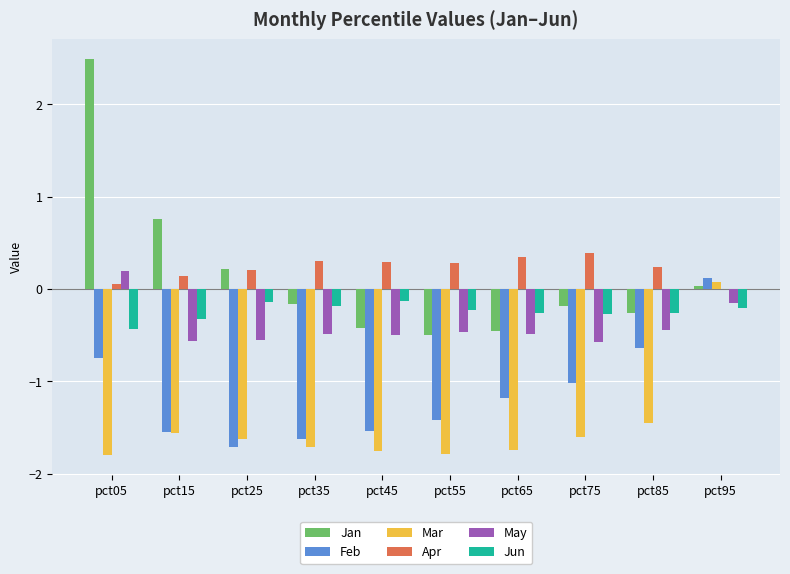

How many groups of bars are there?

10